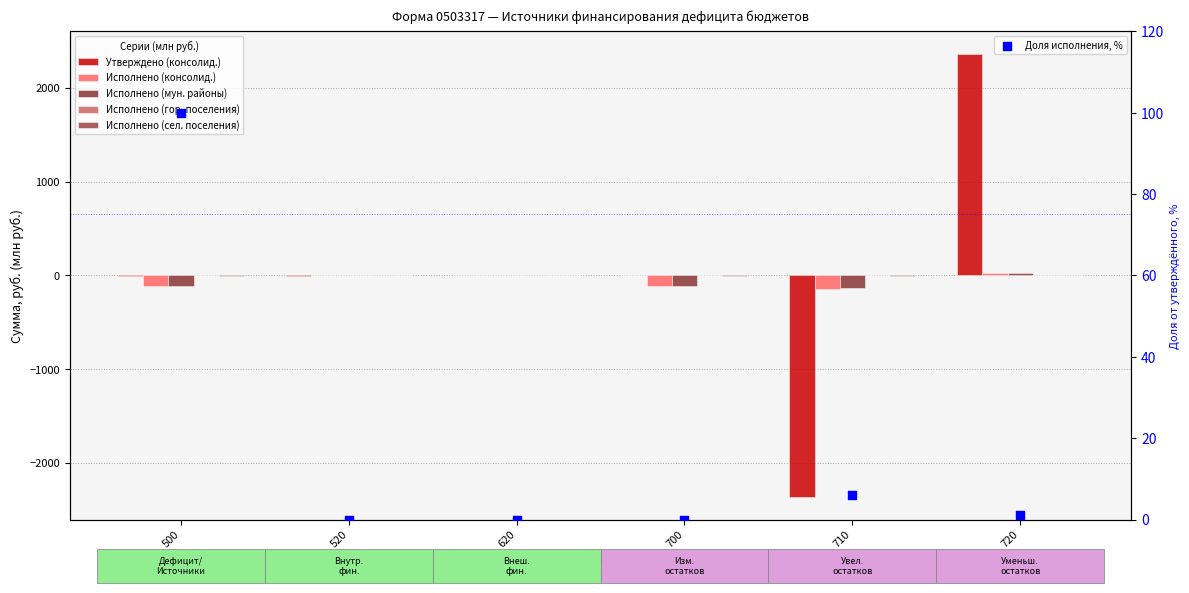

At how many categories does at least one series exceed 151?

1